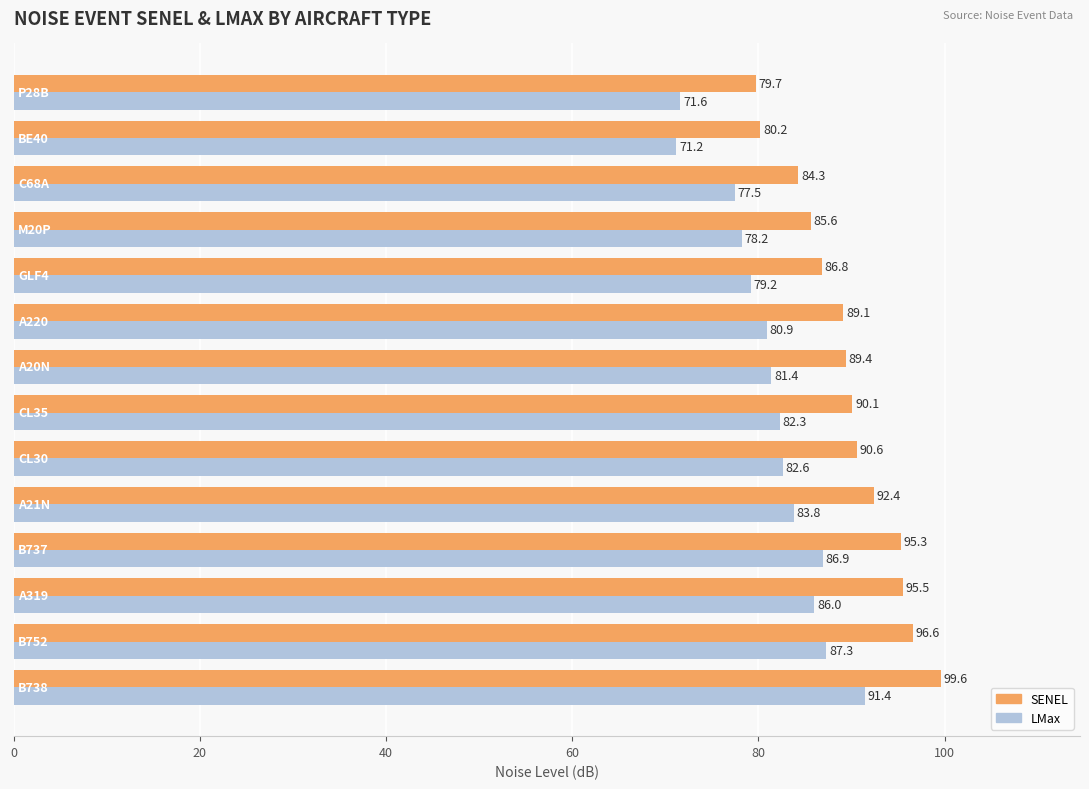

What is the lowest value of the SENEL series?

79.7